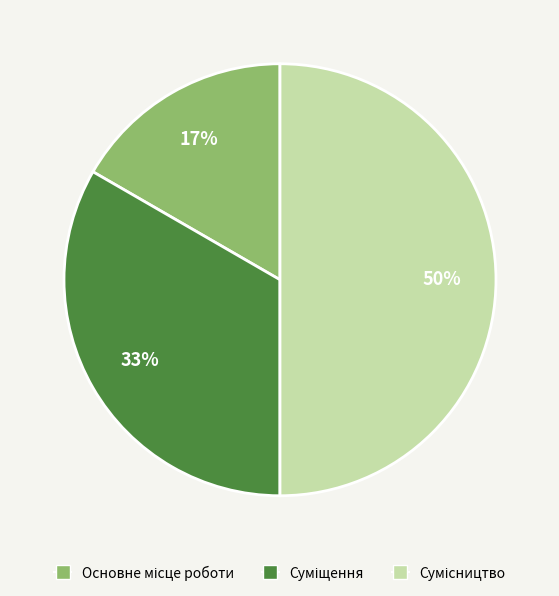

To the nearest percent, what is the average slice percentage?

33%